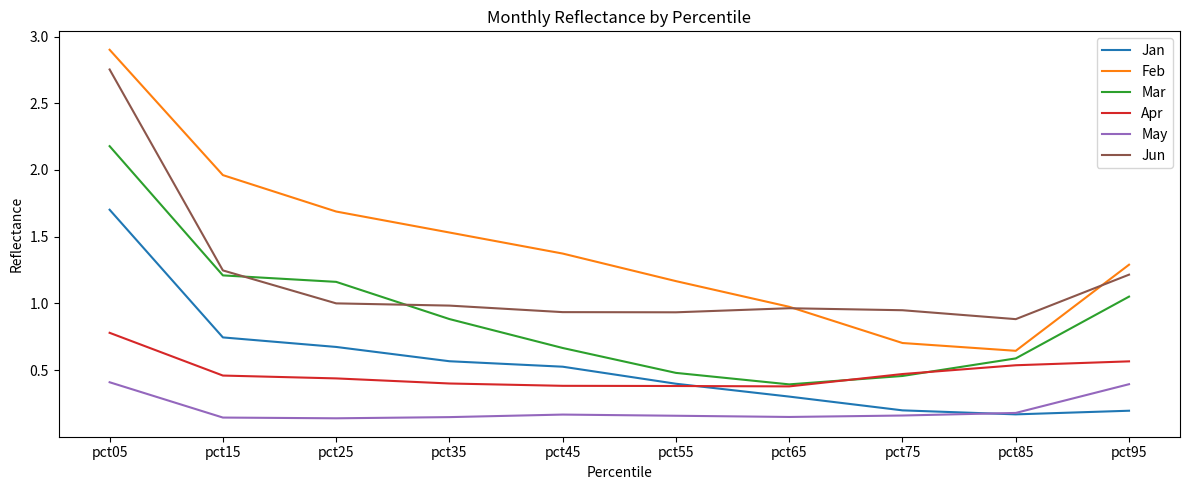

Where do Jun and Mar first cross each other?

pct15 and pct25